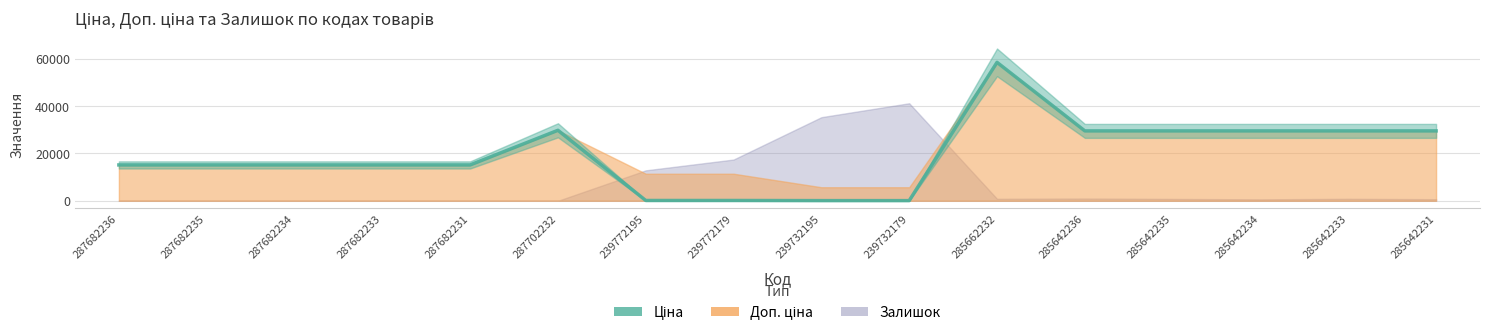

What is the minimum value shown in the chart?

57.0